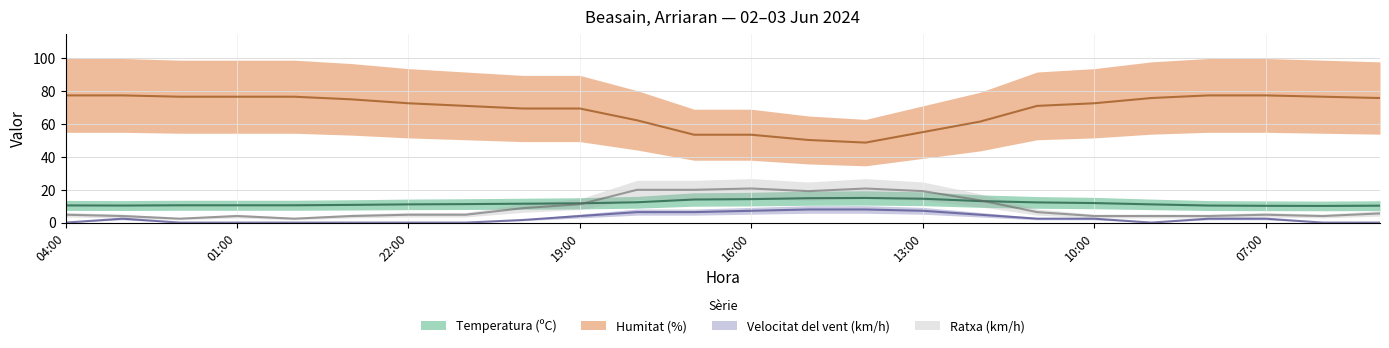

Where does the Humitat (%) series first go above 72?

04:00